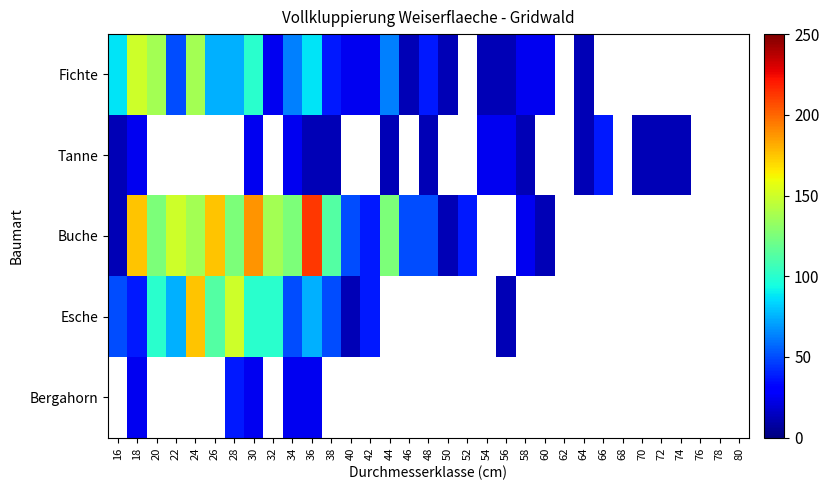

Is the value of Esche at 28 greater than the value of Fichte at 48?

Yes